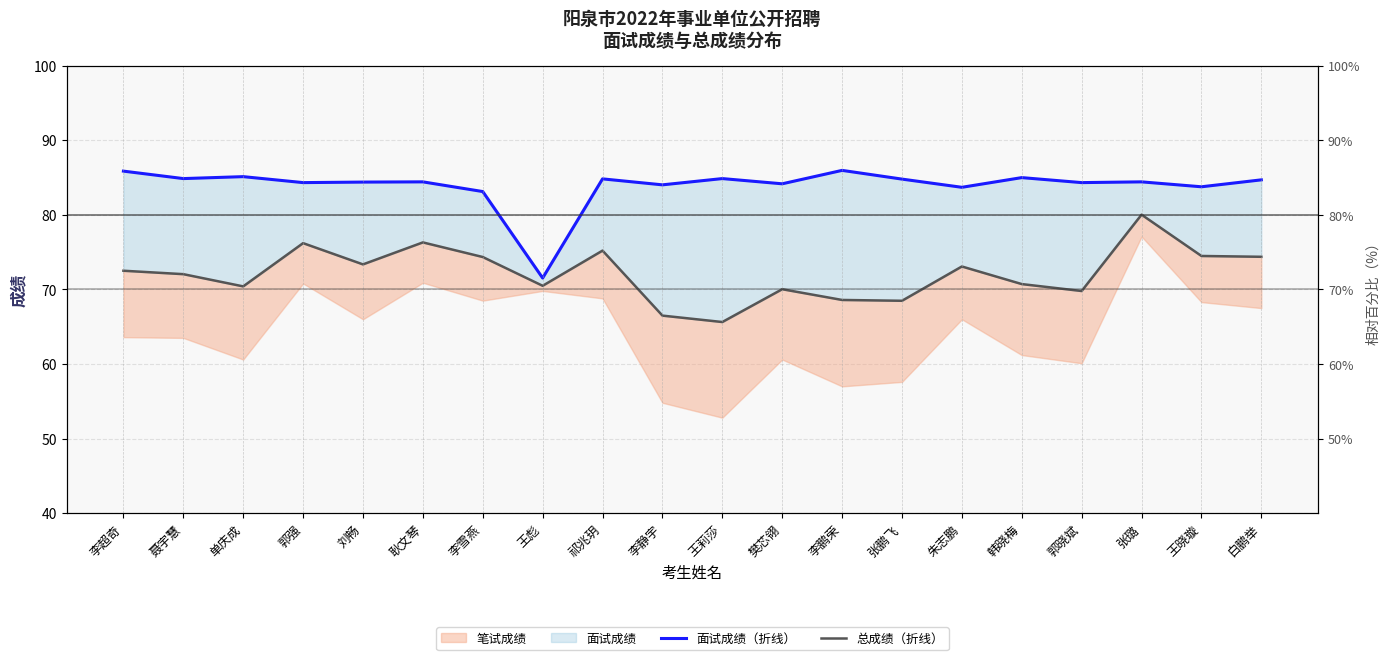

Between 李超奇 and 单庆成, which series saw the biggest shift?

总成绩（折线）